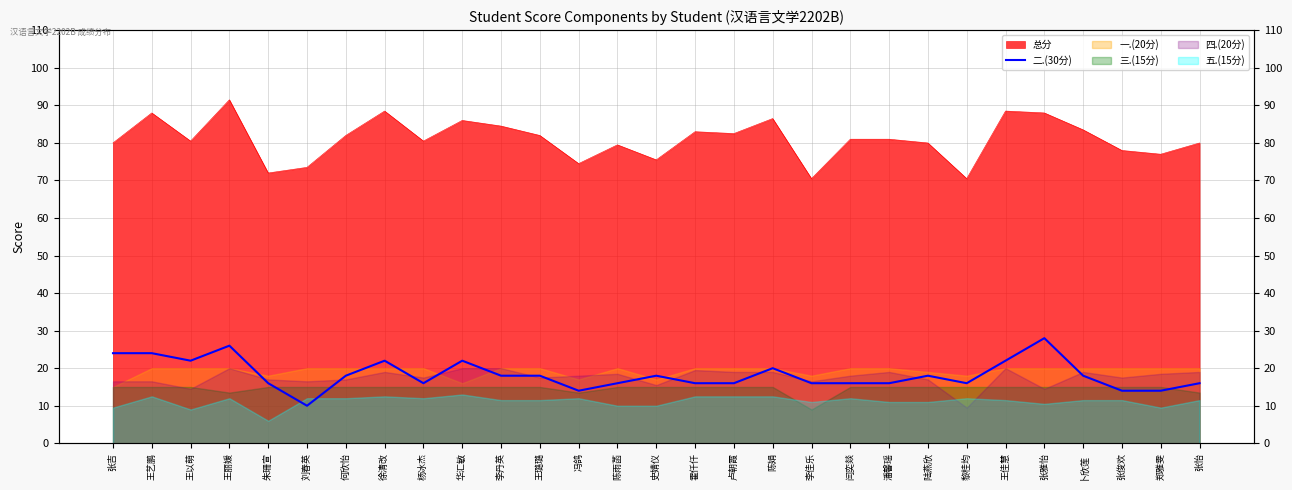

What position from the left is 张俊欢?

27